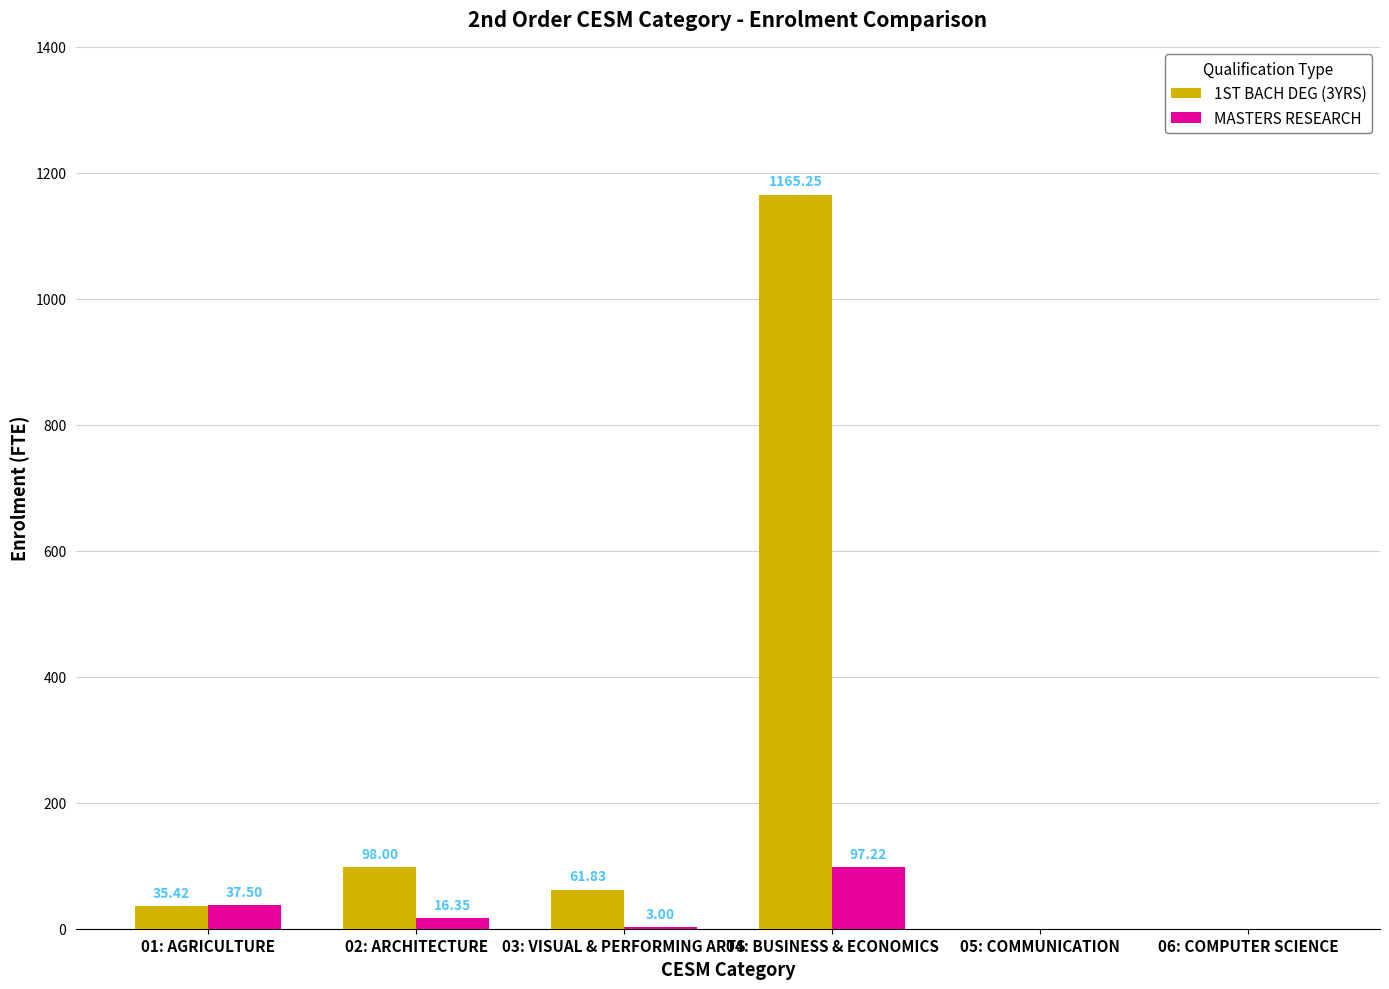

Which series has the largest range (max minus min)?

1ST BACH DEG (3YRS)